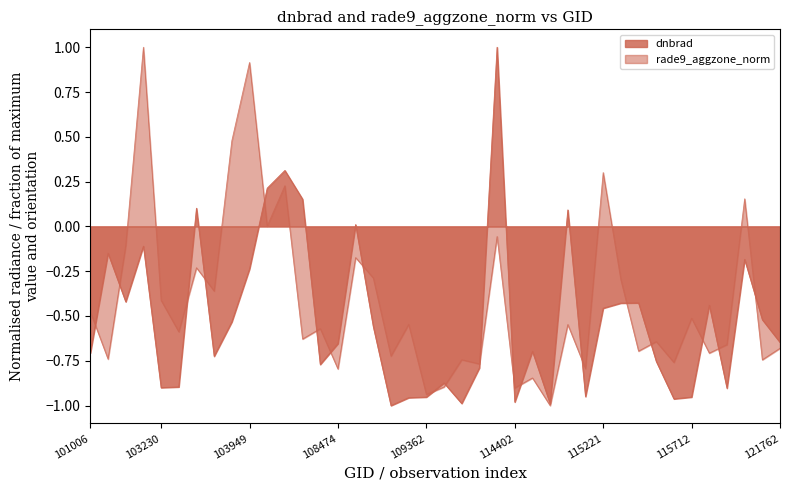

The dnbrad series shows -1.0 at 26. True or false?

True